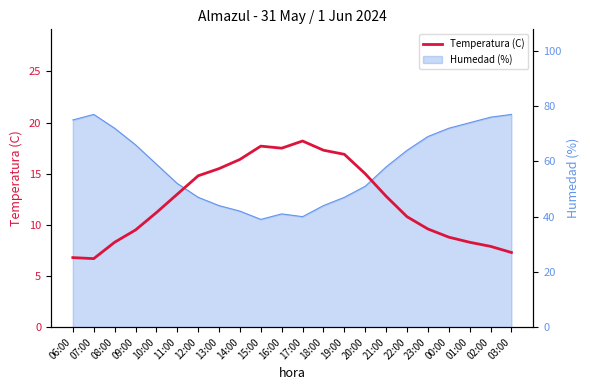

Is this an area chart (filled region under the line)?

No